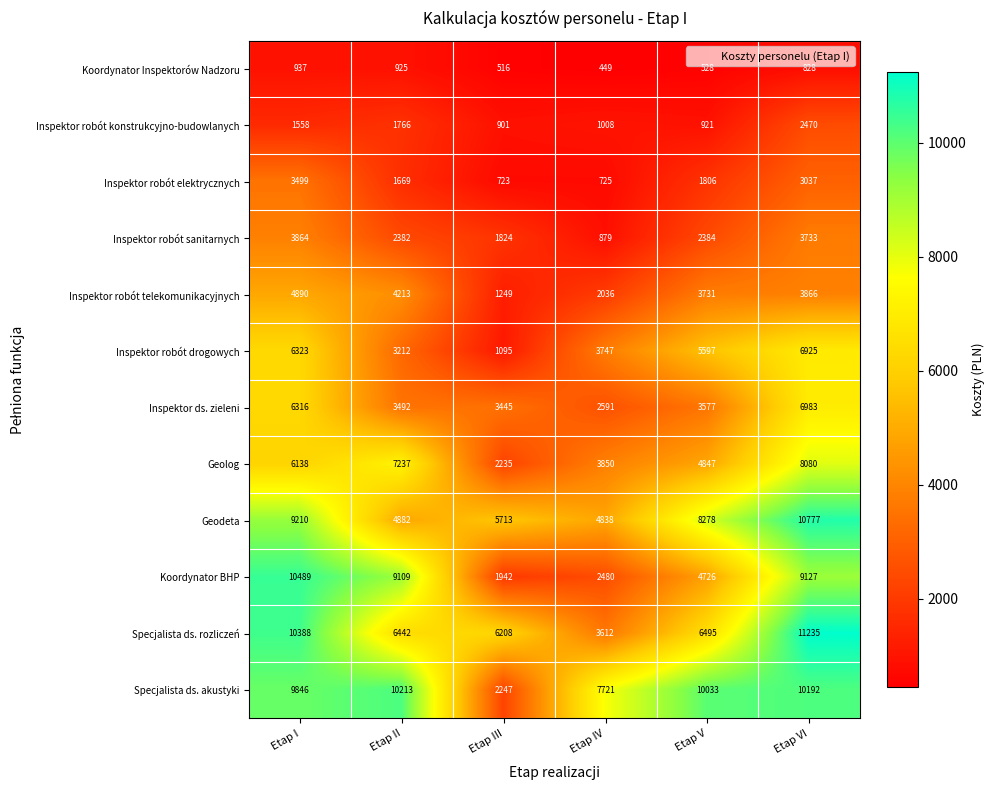

What is the average value of the Inspektor ds. zieleni series?

4401